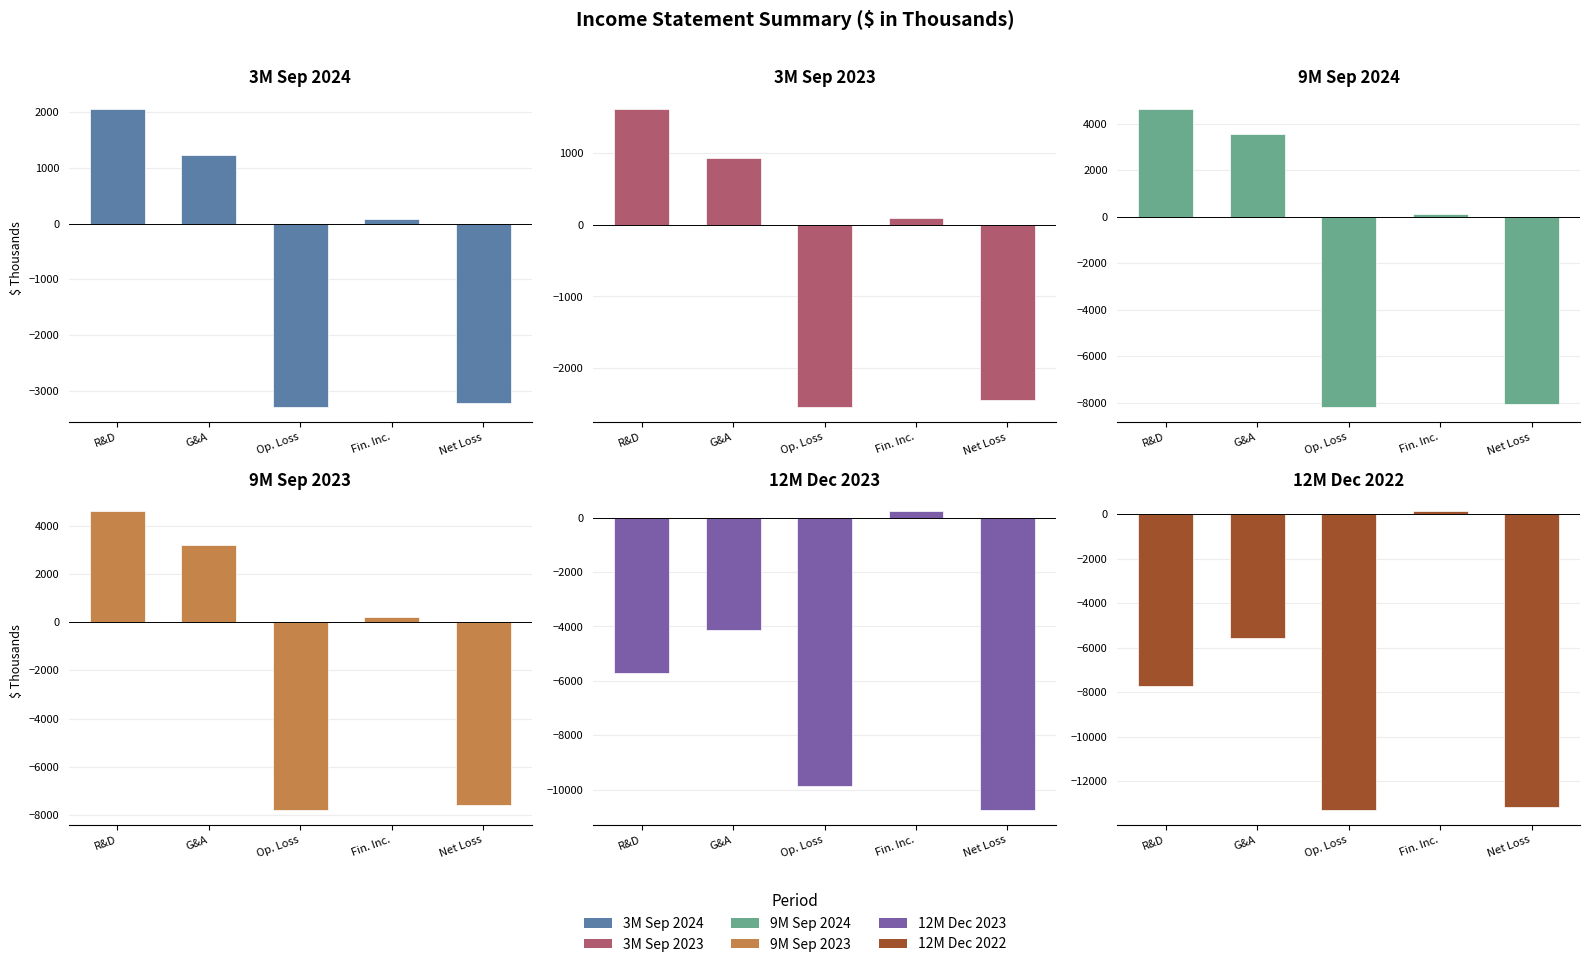

The value of 9M Sep 2023 at Op. Loss is -13691. True or false?

False